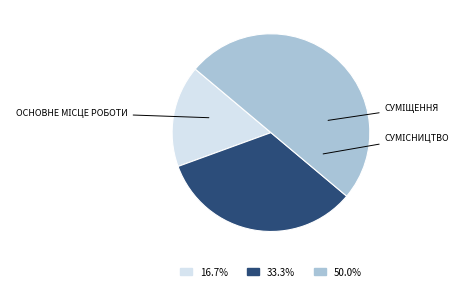

What is the largest slice in the pie chart?

Сумісництво